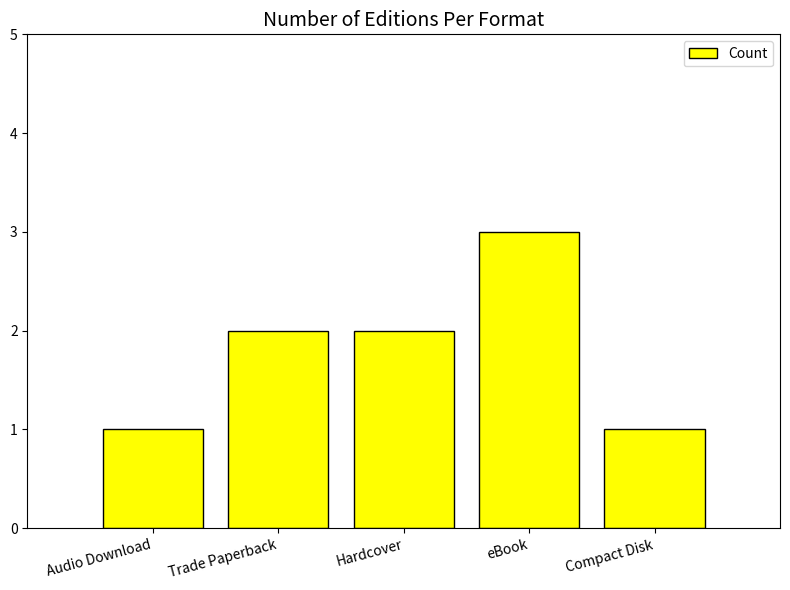

What is the label of the 5th bar from the right?

Audio Download